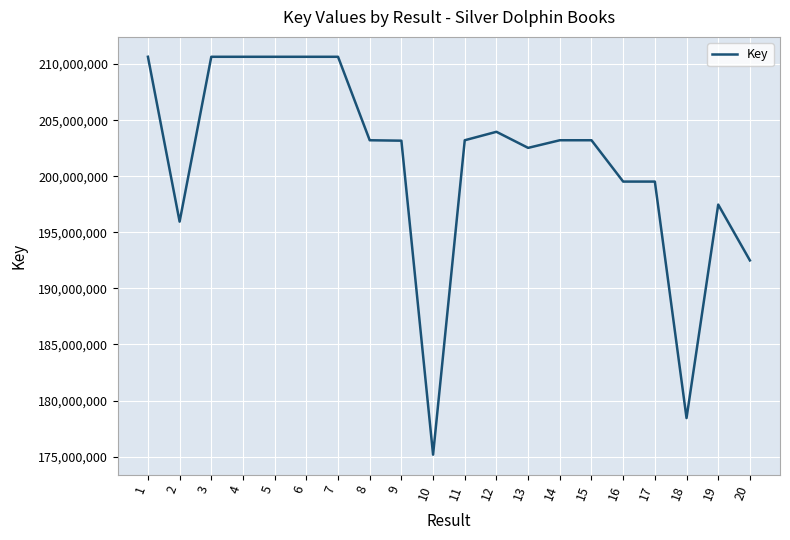

What is the approximate value at 3, to the nearest 10?

210654960